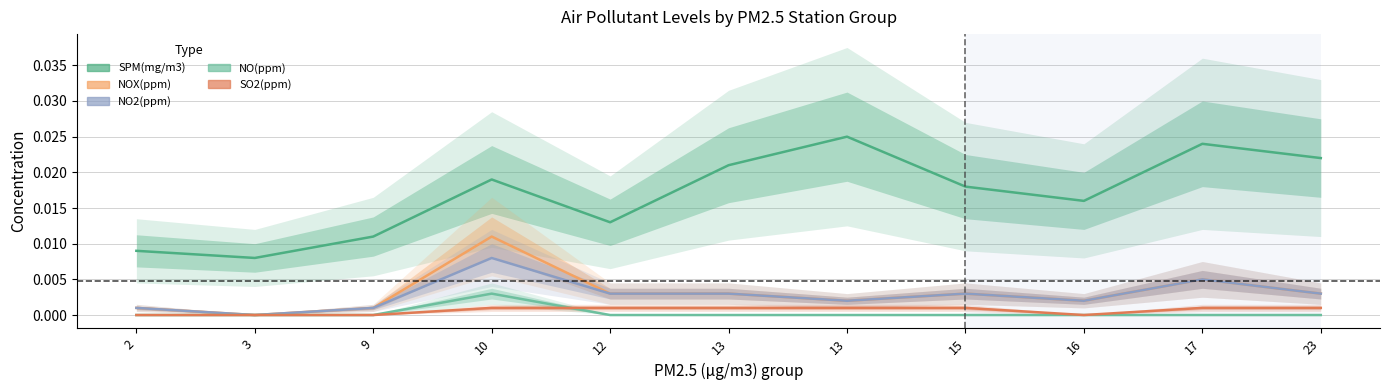

Which series has the widest spread of values?

SPM(mg/m3)